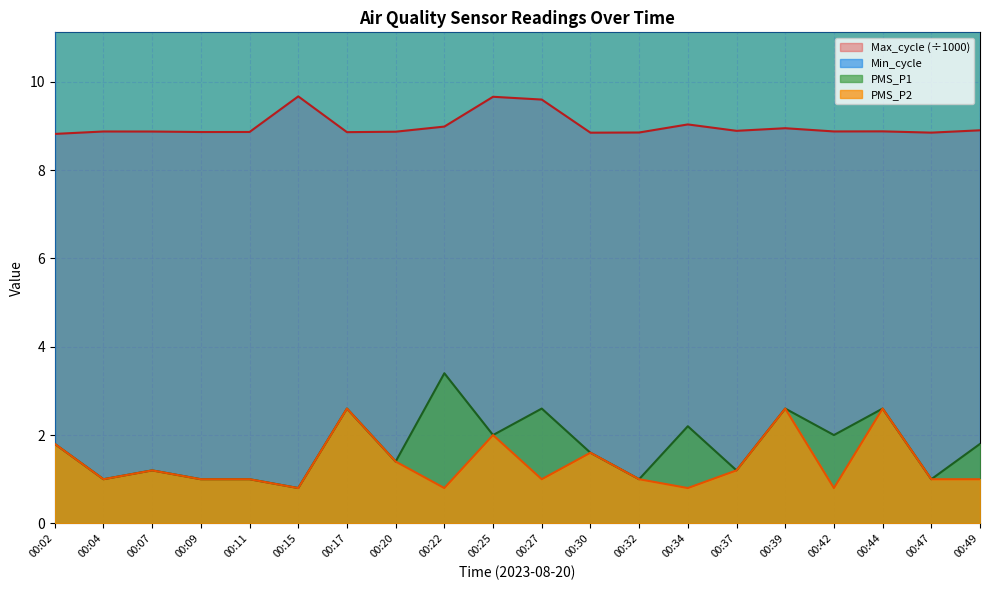

What is the value of the PMS_P1 point at the 1st from the left?

1.8